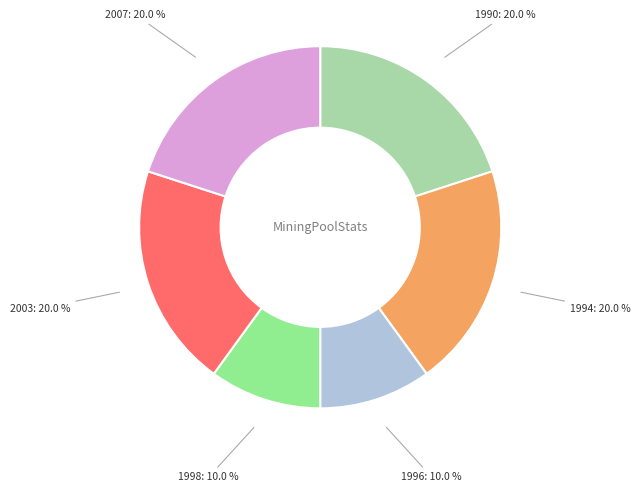

Is there a majority slice in this chart?

No